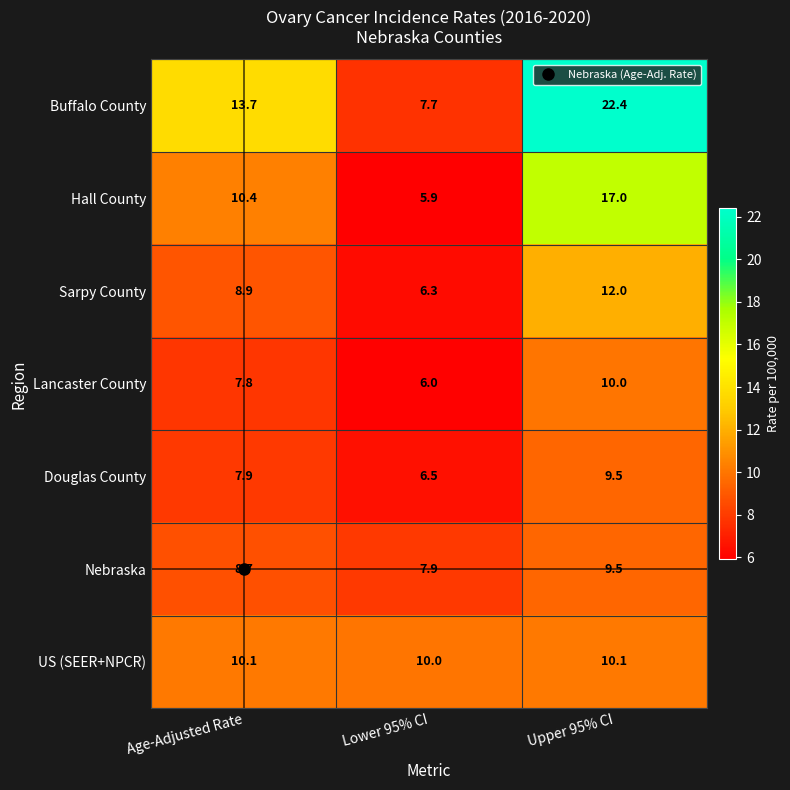

What is the approximate value of Buffalo County at Age-Adjusted Rate?

13.7